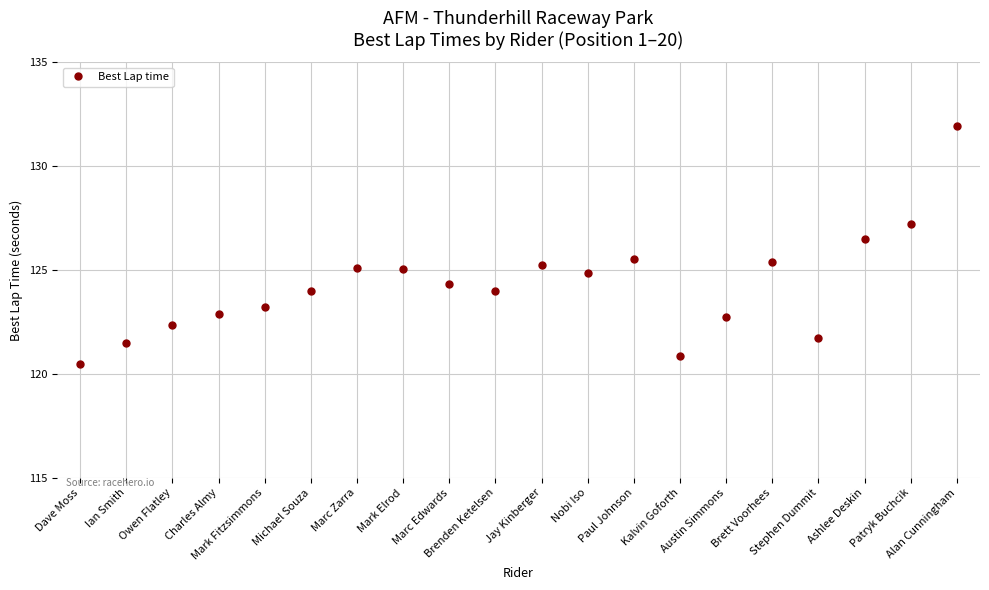

What is the label of the 9th point from the left?

Marc Edwards